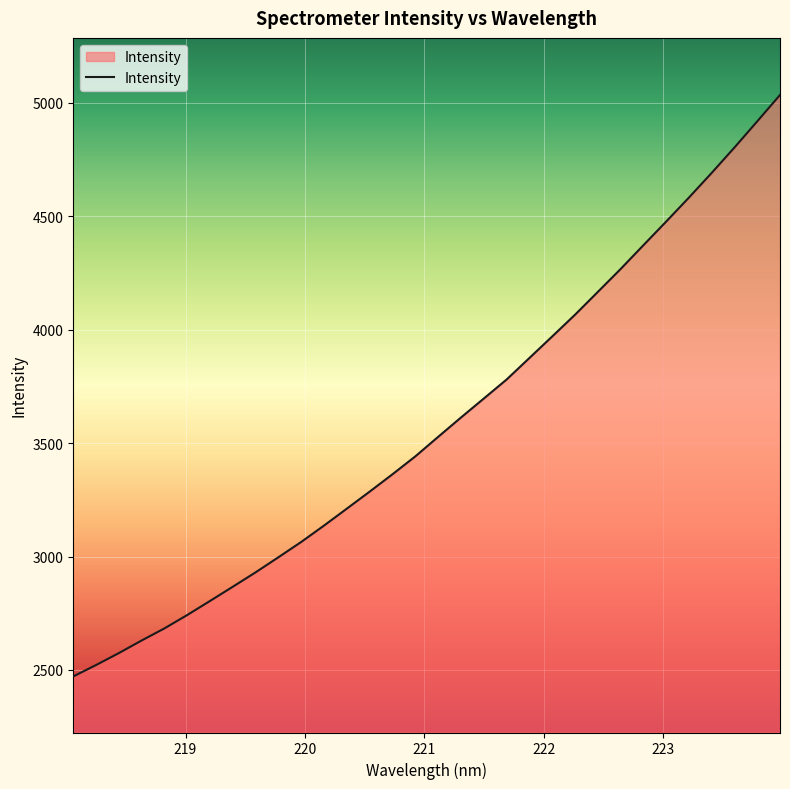

What is the maximum value shown in the chart?

5035.3